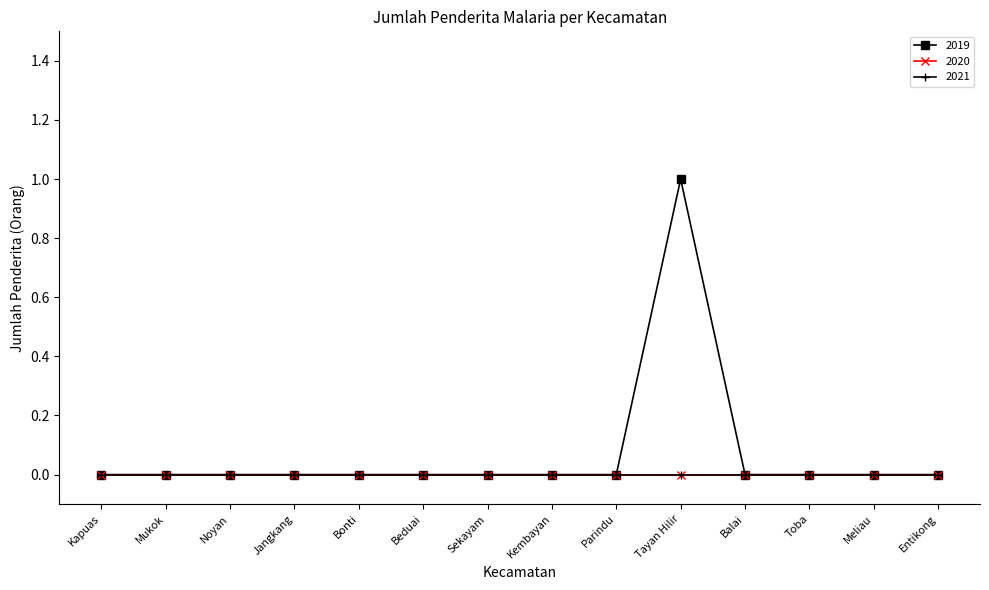

At Parindu, list the series in order from smallest to largest.

2019, 2020, 2021